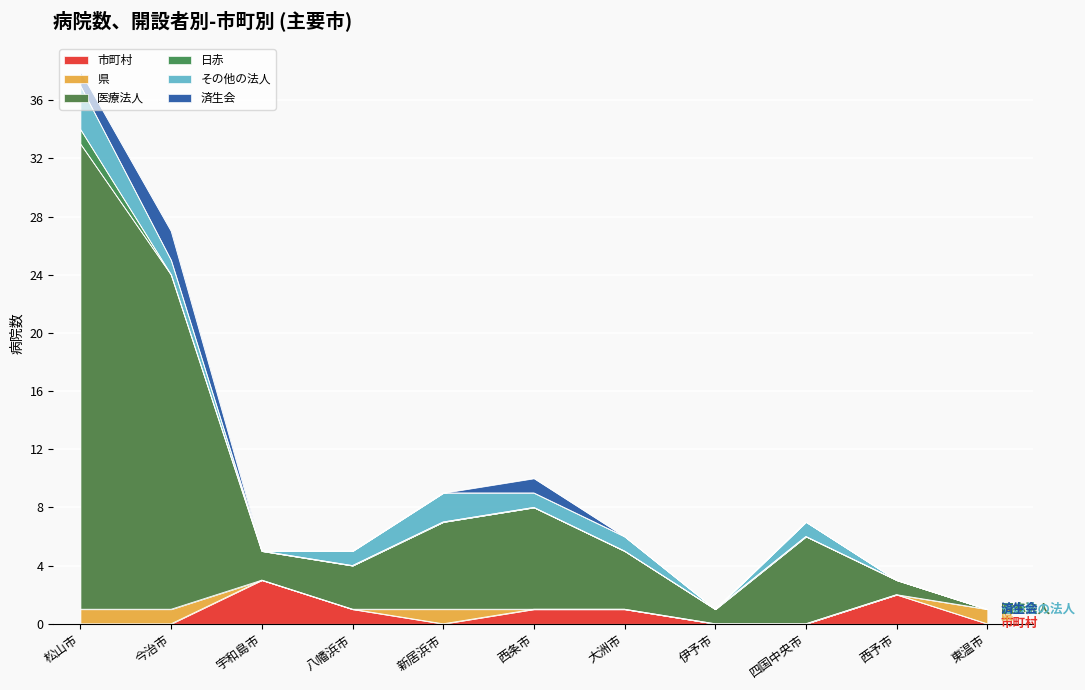

How many distinct data groups are displayed?

6